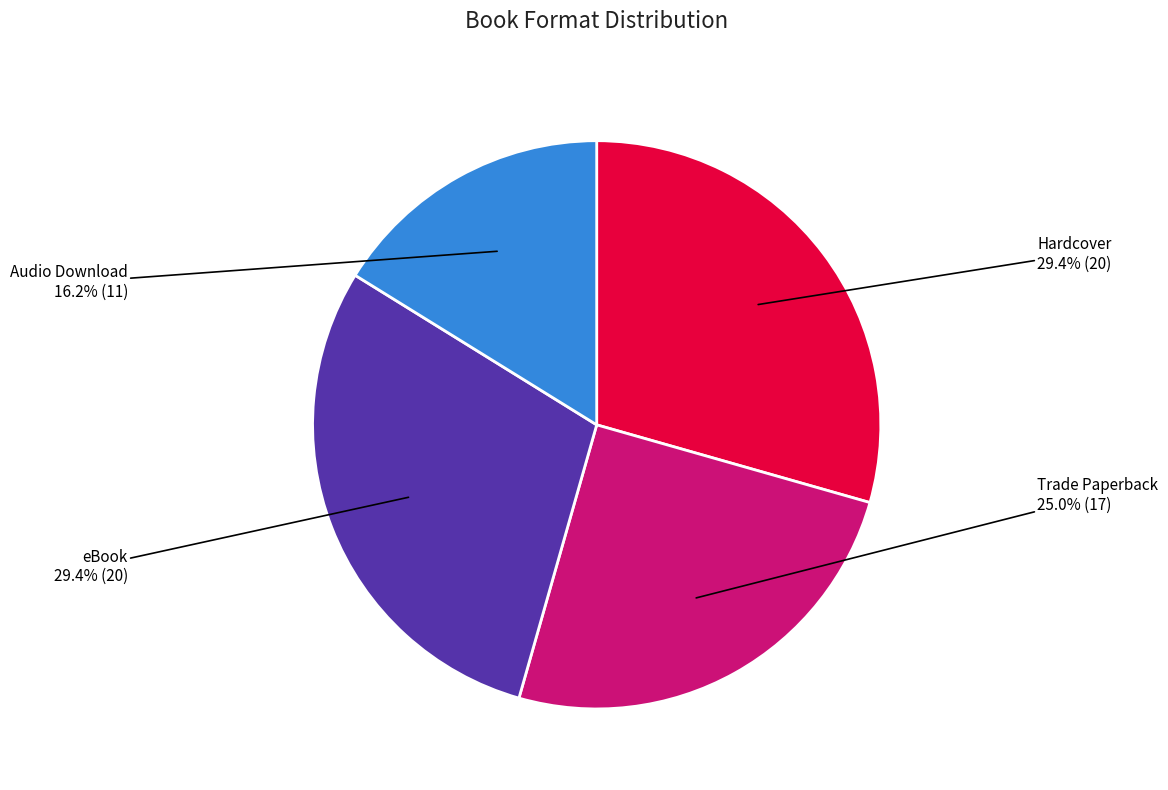

Approximately how many times larger is the value at Trade Paperback compared to Audio Download?

1.5